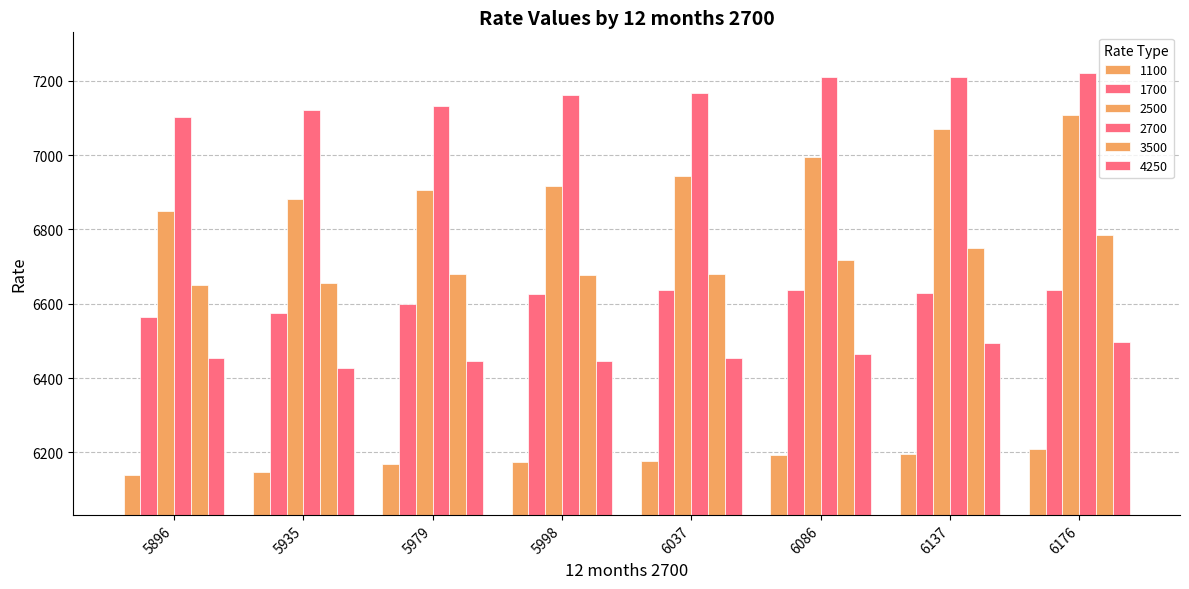

Read the 4250 value at 5979, to the nearest 5.

6445